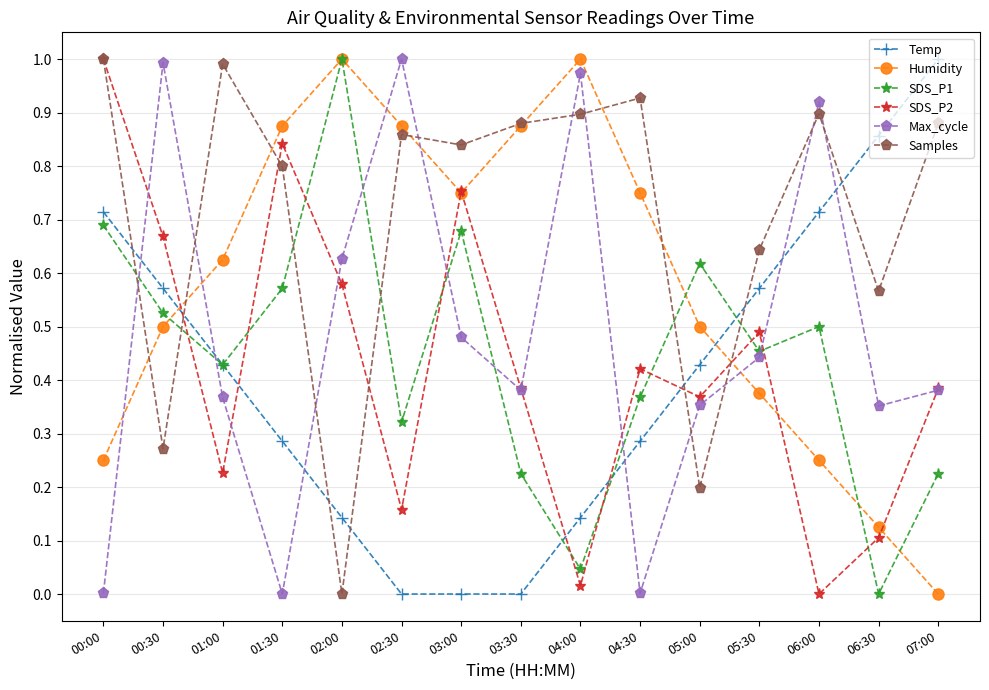

Between which two adjacent categories do Humidity and Max_cycle first intersect?

00:00 and 00:30